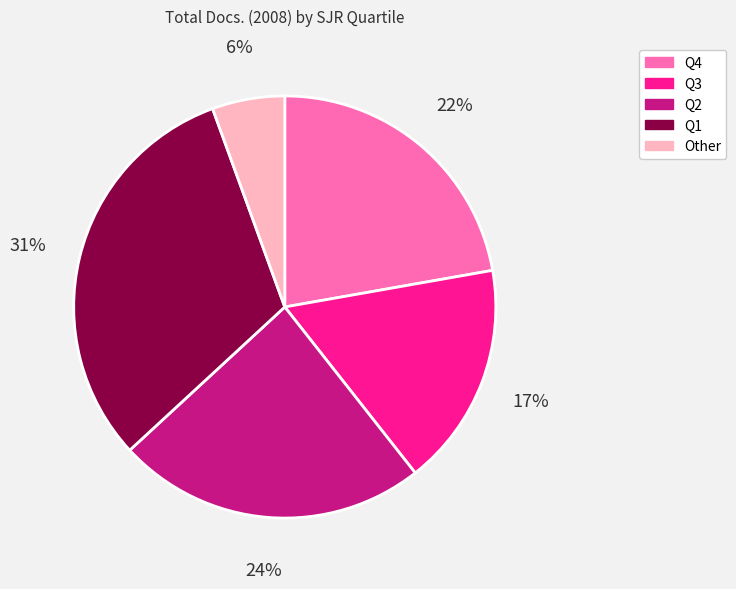

Rank the categories by value from lowest to highest.

Other, Q3, Q4, Q2, Q1